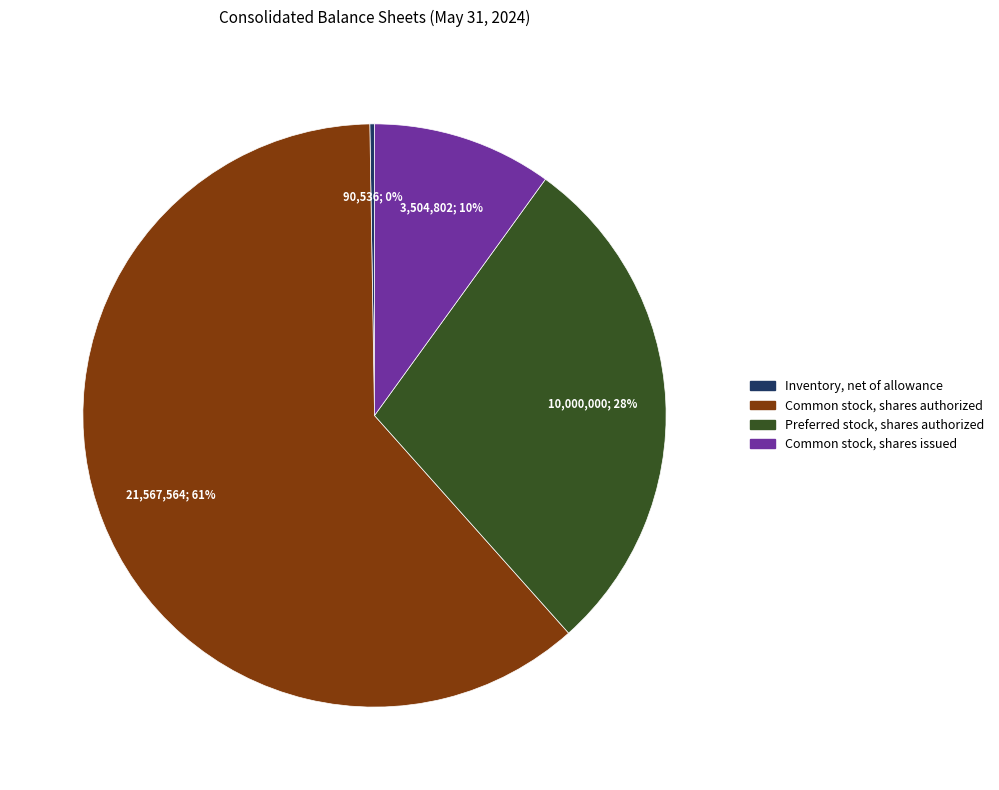

Which has a higher value, Common stock, shares authorized or Preferred stock, shares authorized?

Common stock, shares authorized